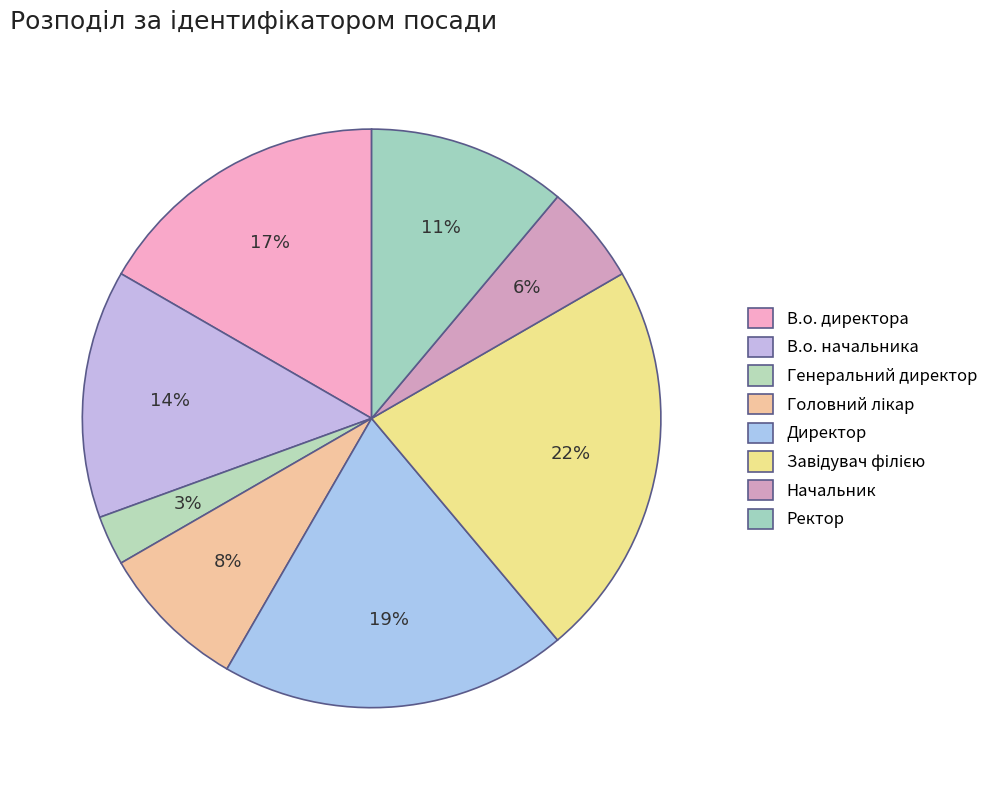

How many slices are in this pie chart?

8